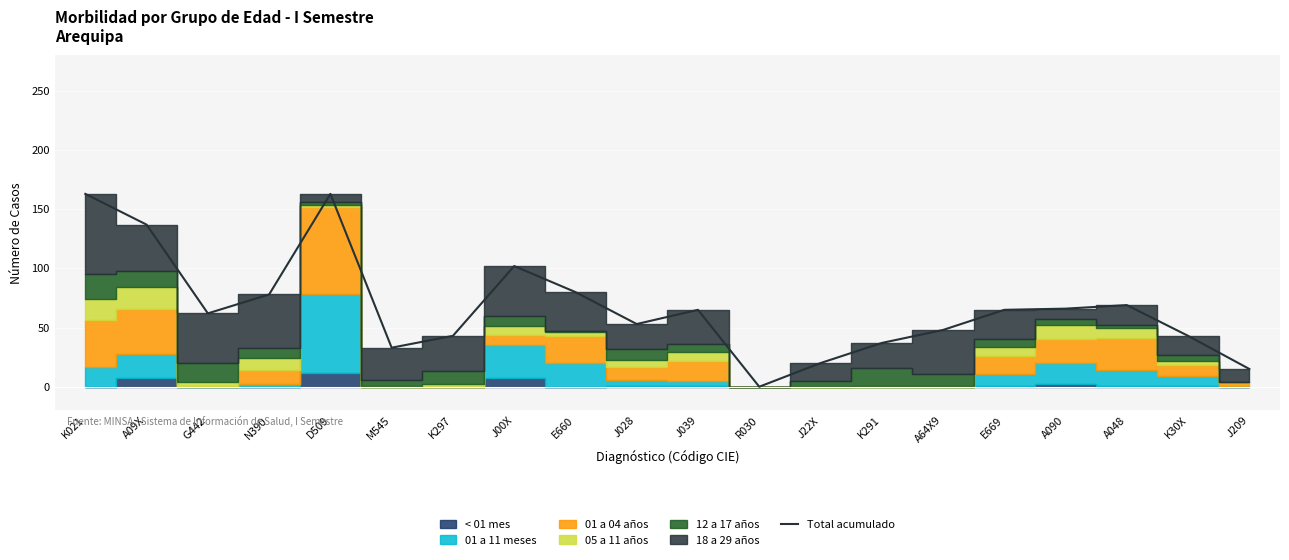

Reading left to right, extract all data points from this chart.

K021=163	A09X=137	G442=62	N390=78	D509=163	M545=33	K297=43	J00X=102	E660=80	J028=53	J039=65	R030=0	J22X=20	K291=37	A64X9=48	E669=65	A090=66	A048=69	K30X=43	J209=15